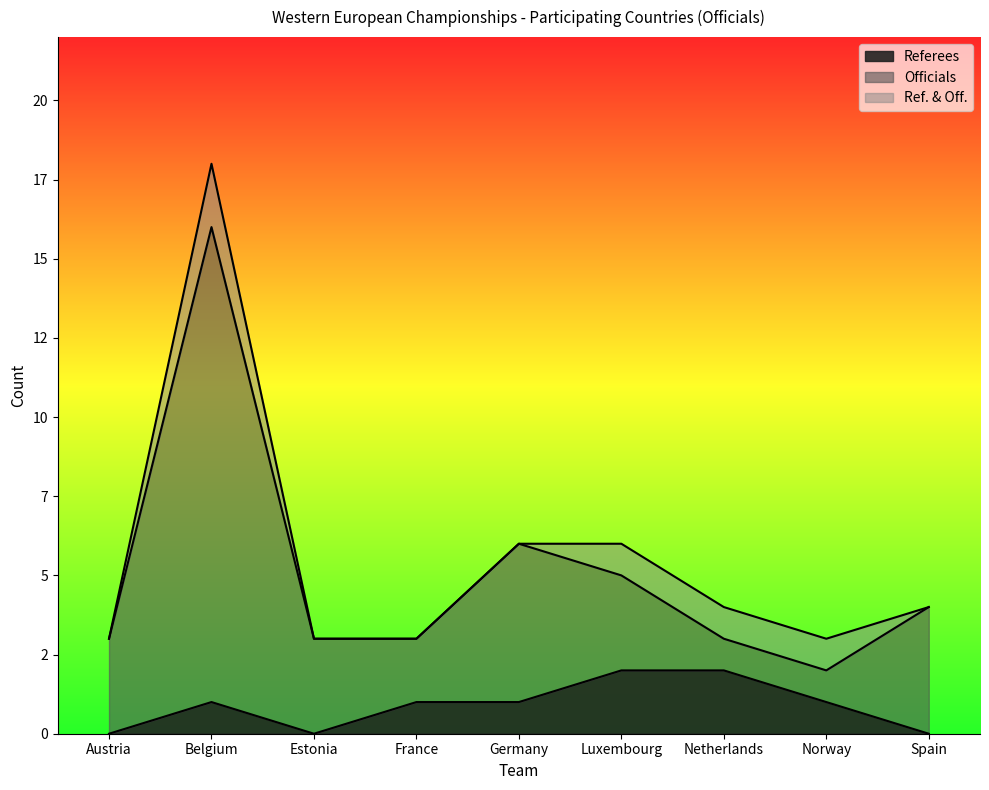

Where is the first local maximum for Officials?

Belgium